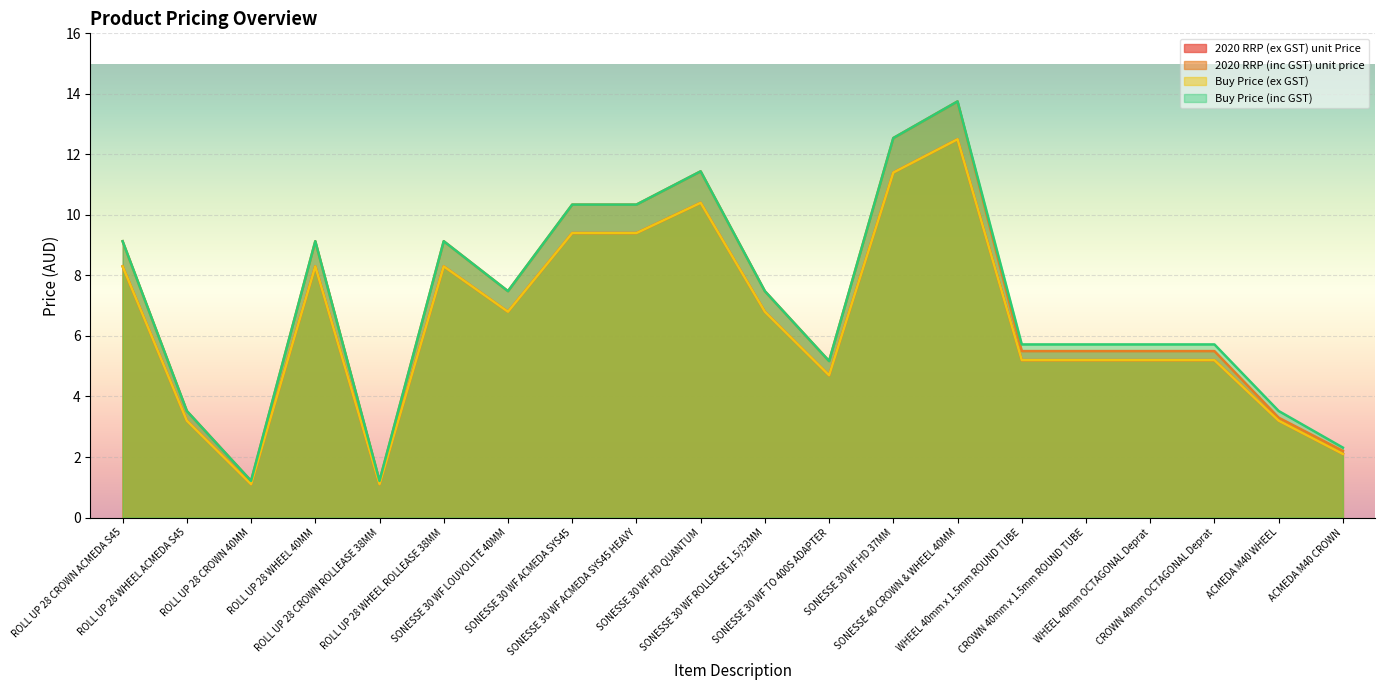

How many lines are shown in the chart?

4